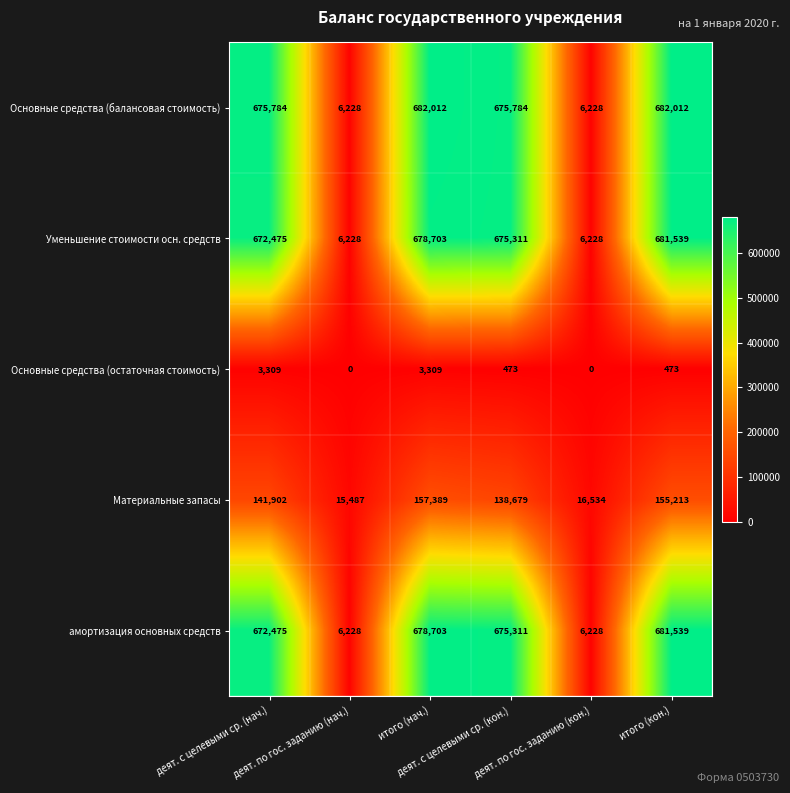

What is the lowest value of the амортизация основных средств series?

6228